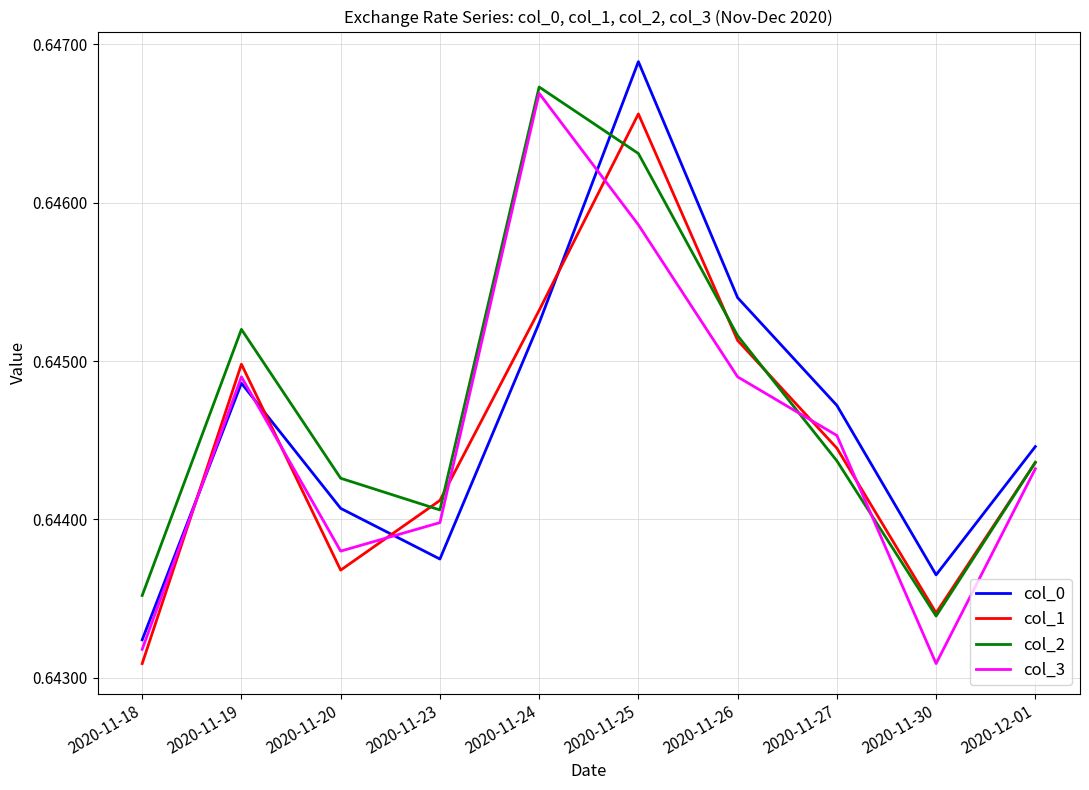

The value of col_0 at 2020-11-20 is 0.9. True or false?

False